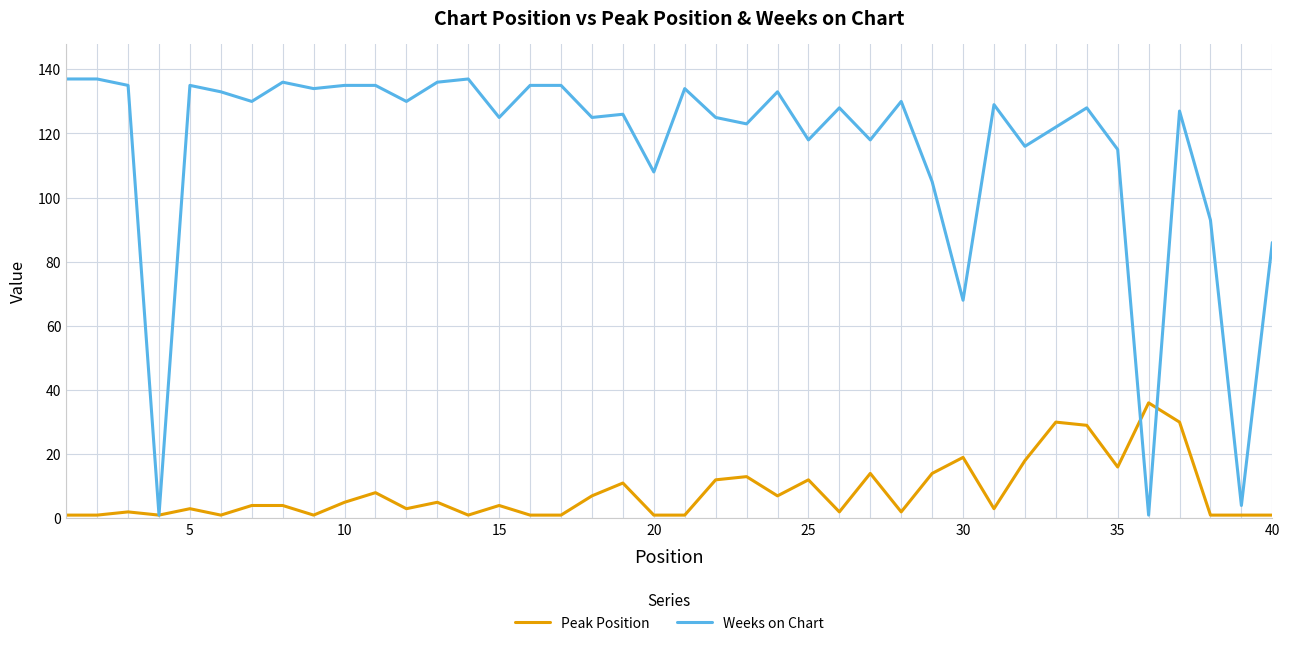

True or false: Weeks on Chart and Peak Position intersect in this chart.

True